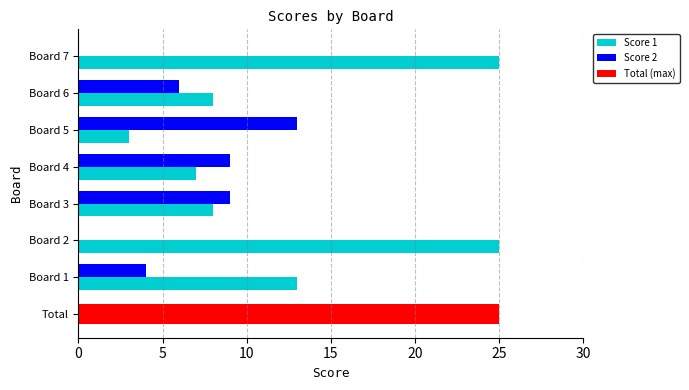

Is it true that Score 2 equals 3 at Board 1?

False